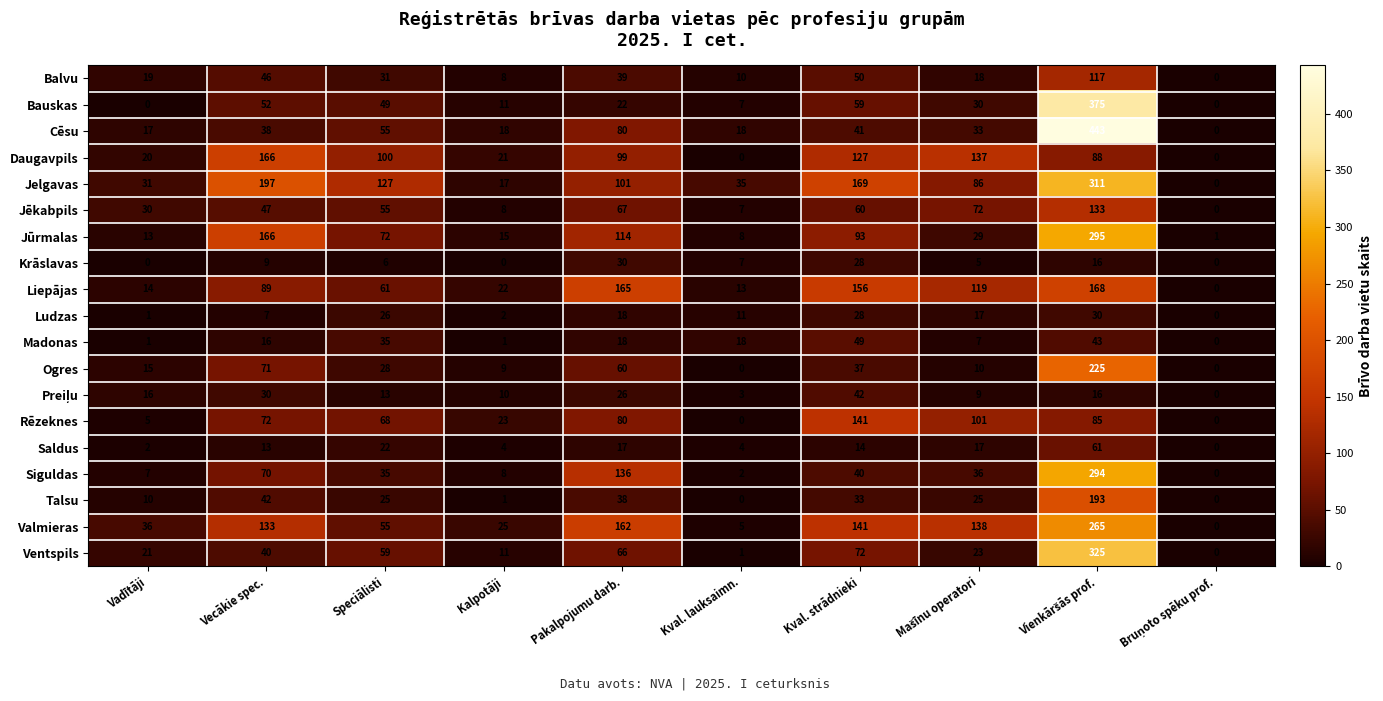

Which series changed the most between Speciālisti and Pakalpojumu darb.?

Valmieras